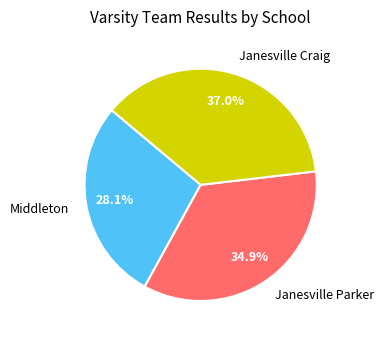

To the nearest percent, what is the difference between the largest and smallest slice percentages?

9%